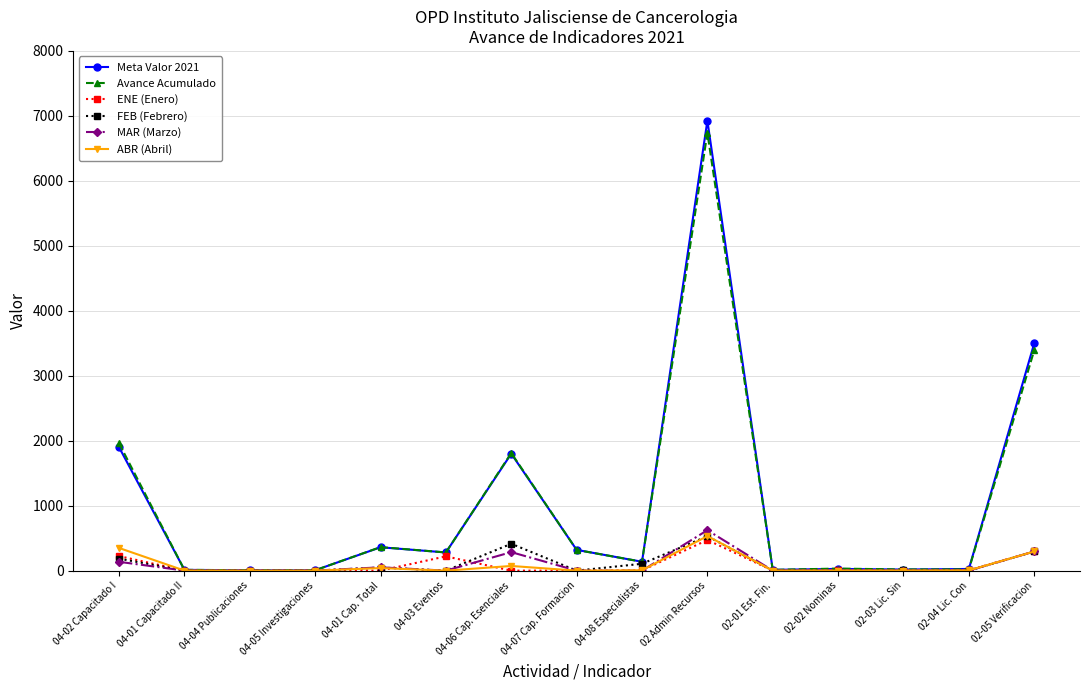

What is the label of the 13th point from the right?

04-04 Publicaciones